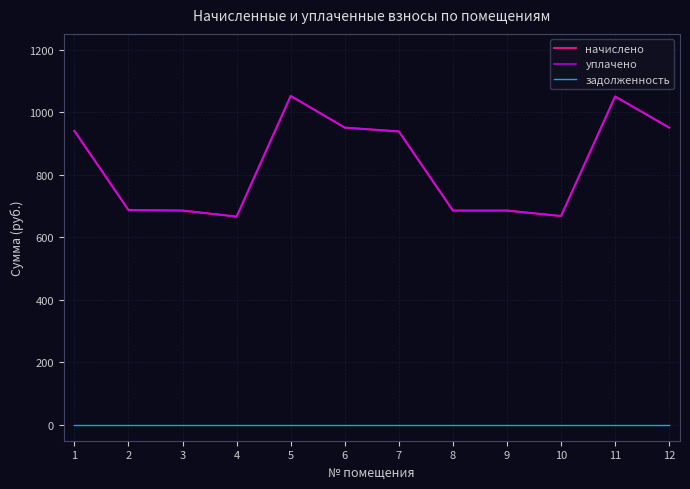

What is the spread (max minus min) of values at 3?

685.4